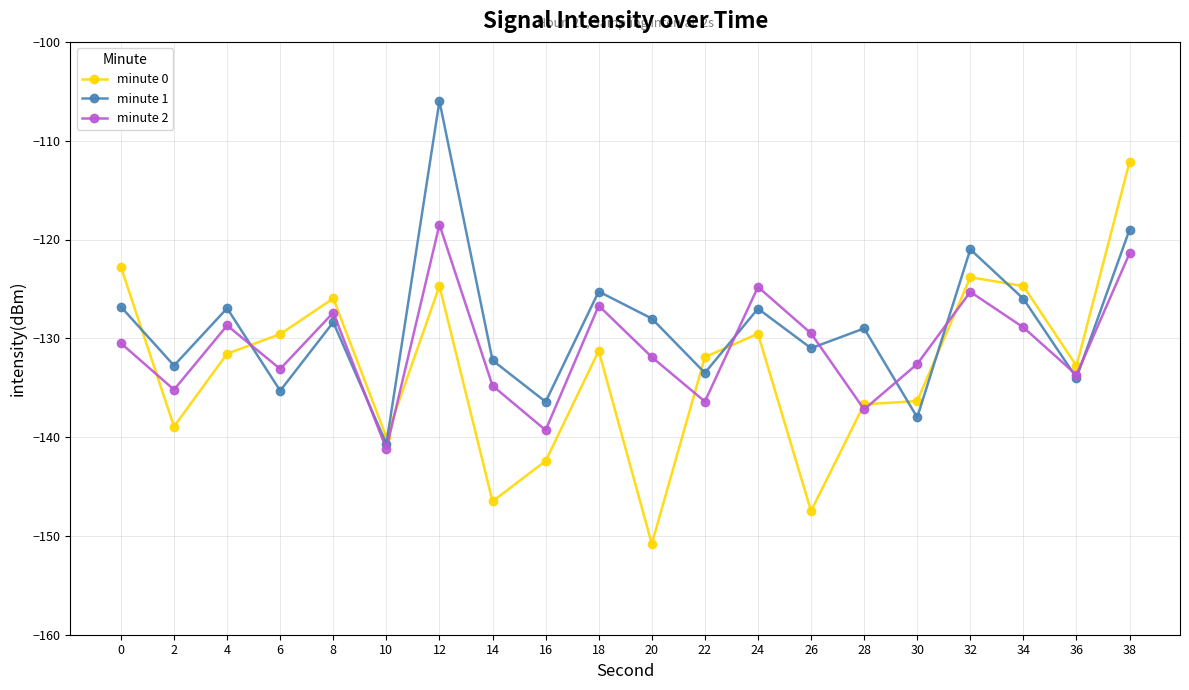

What is the sum of all minute 1 values?

-2577.3